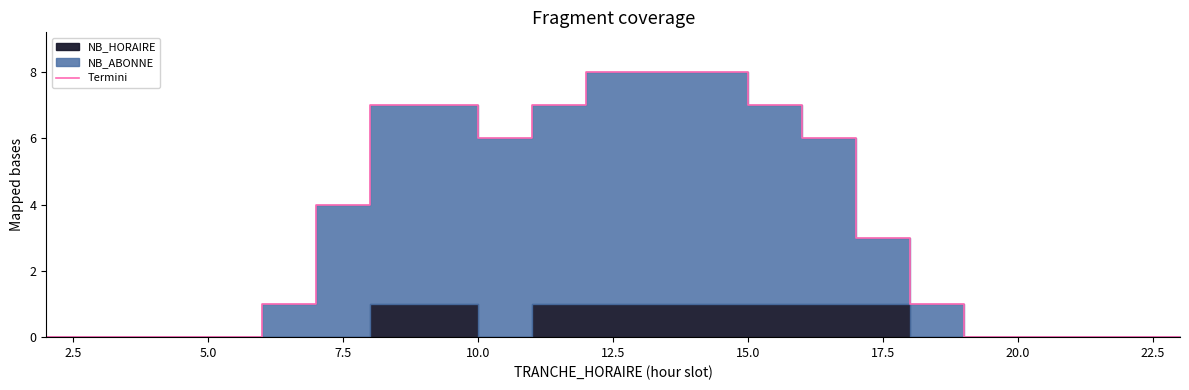

How many positive values are there?

13